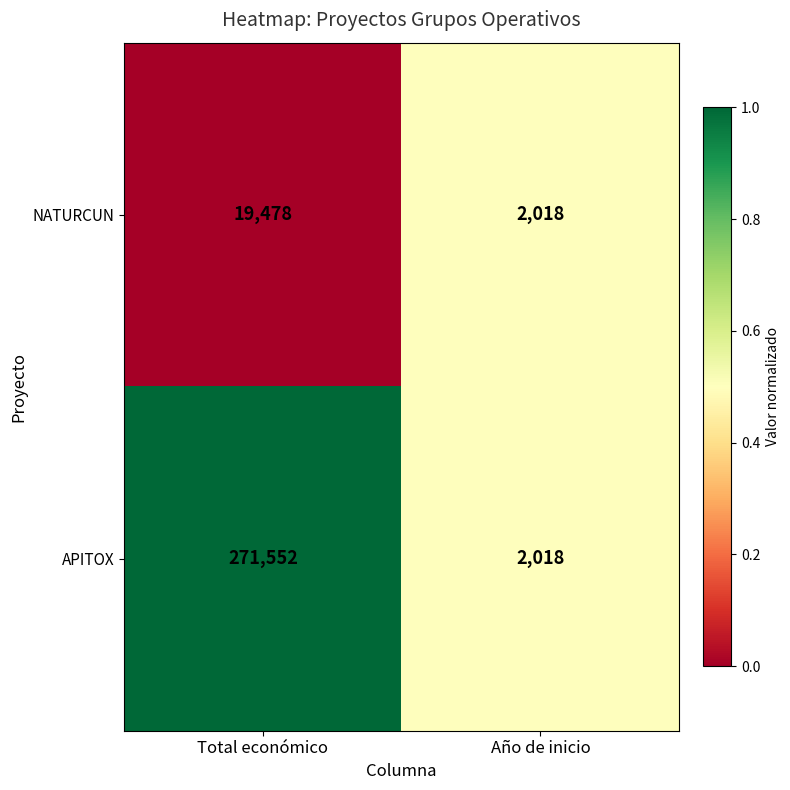

What is the average value of the APITOX series?

136785